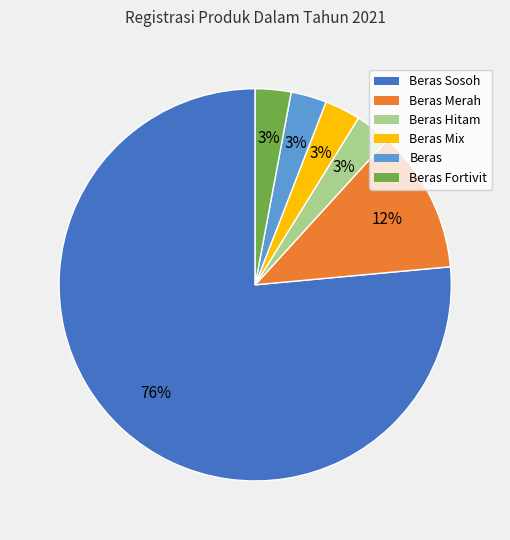

Does any single category account for the majority?

Yes